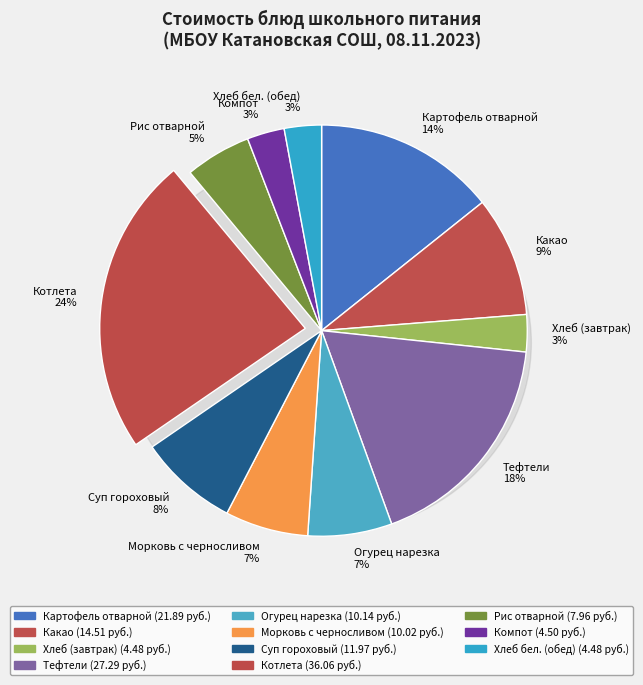

How many segments does this pie chart have?

11